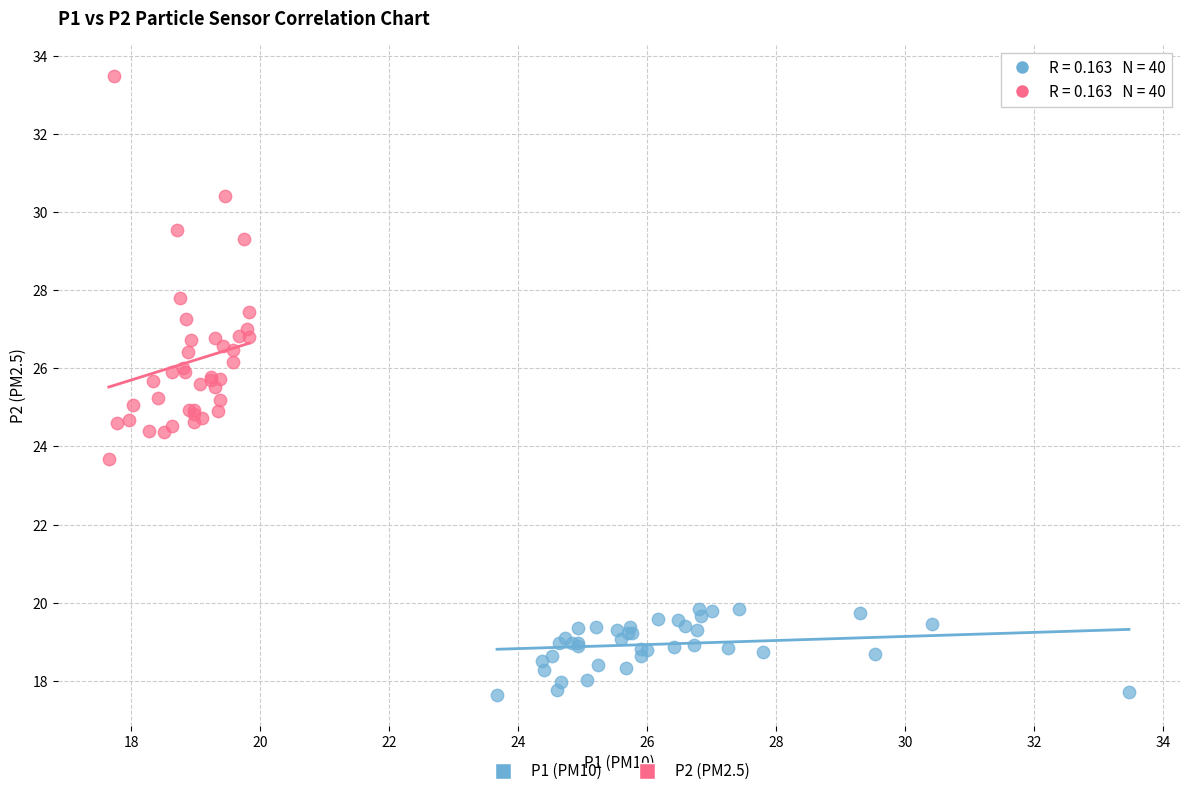

Which series has the widest spread of Y values?

P2 (PM2.5)